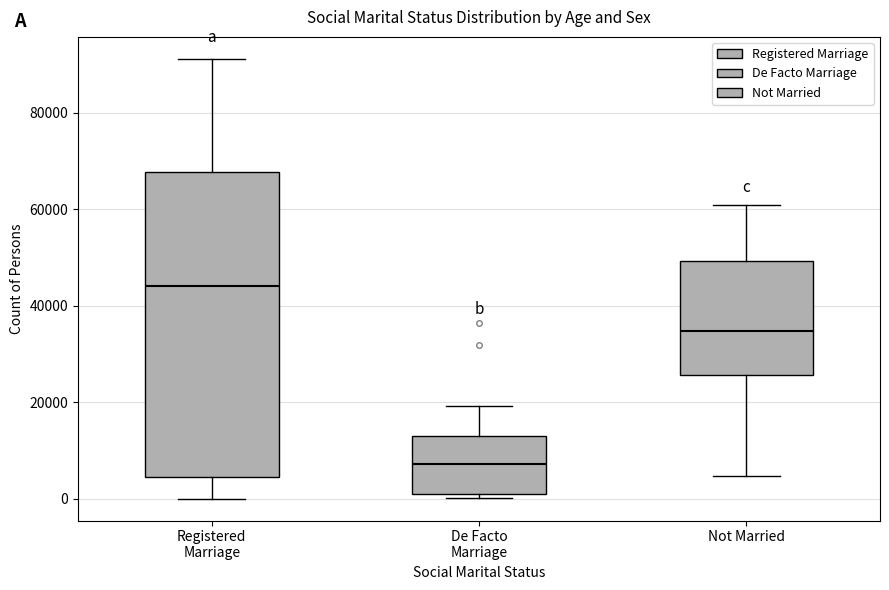

Where is the lower edge of the box for De Facto Marriage on the y-axis? The values are not printed on the chart, so give them approximately, as read against the axis.

0